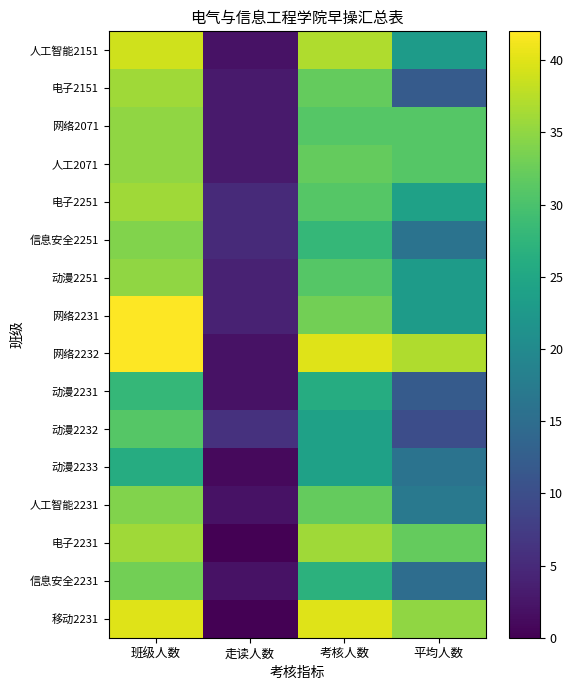

Reading left to right, list all the values displayed in this chart.

人工智能2151: 班级人数=39	走读人数=2	考核人数=37	平均人数=23
电子2151: 班级人数=36	走读人数=3	考核人数=32	平均人数=12
网络2071: 班级人数=35	走读人数=3	考核人数=31	平均人数=31
人工2071: 班级人数=35	走读人数=3	考核人数=32	平均人数=31
电子2251: 班级人数=36	走读人数=5	考核人数=31	平均人数=24
信息安全2251: 班级人数=34	走读人数=5	考核人数=28	平均人数=16
动漫2251: 班级人数=35	走读人数=4	考核人数=31	平均人数=23
网络2231: 班级人数=42	走读人数=4	考核人数=33	平均人数=23
网络2232: 班级人数=42	走读人数=2	考核人数=40	平均人数=37
动漫2231: 班级人数=28	走读人数=2	考核人数=26	平均人数=12
动漫2232: 班级人数=31	走读人数=6	考核人数=24	平均人数=10
动漫2233: 班级人数=26	走读人数=1	考核人数=24	平均人数=16
人工智能2231: 班级人数=34	走读人数=2	考核人数=32	平均人数=17
电子2231: 班级人数=36	走读人数=0	考核人数=36	平均人数=32
信息安全2231: 班级人数=33	走读人数=2	考核人数=27	平均人数=15
移动2231: 班级人数=40	走读人数=0	考核人数=40	平均人数=35